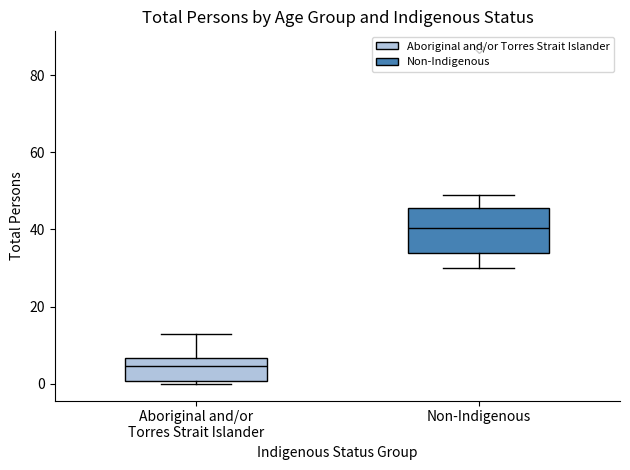

Reading left to right, transcribe this box plot: for each box, give where its median line is, the range the box spans, and where its two whiskers end, as read against the y-axis. The values are not printed on the chart, so give them approximately, as read against the axis.

Aboriginal and/or Torres Strait Islander: median 4, box 0 to 6, whiskers 0 (just below the box's lower edge) to 14
Non-Indigenous: median 40, box 34 to 46, whiskers 30 to 50